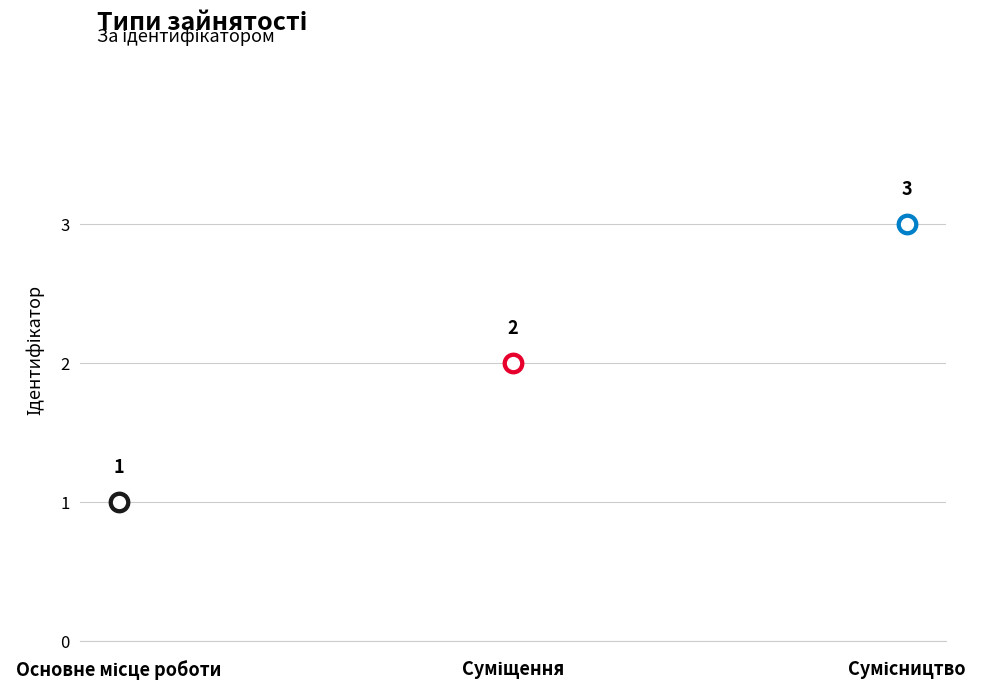

Which has a higher value, Основне місце роботи or Сумісництво?

Сумісництво